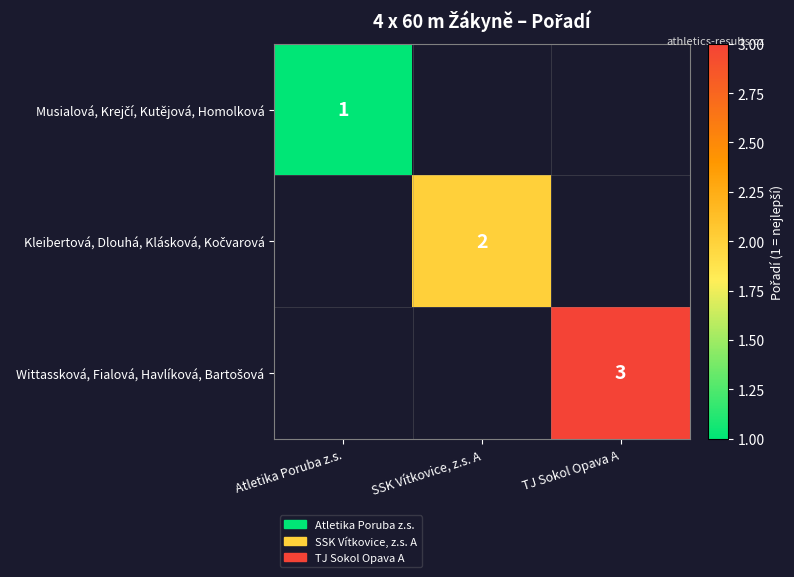

List the labels in order of Wittassková, Fialová, Havlíková, Bartošová value, smallest first.

Atletika Poruba z.s., SSK Vítkovice, z.s. A, TJ Sokol Opava A